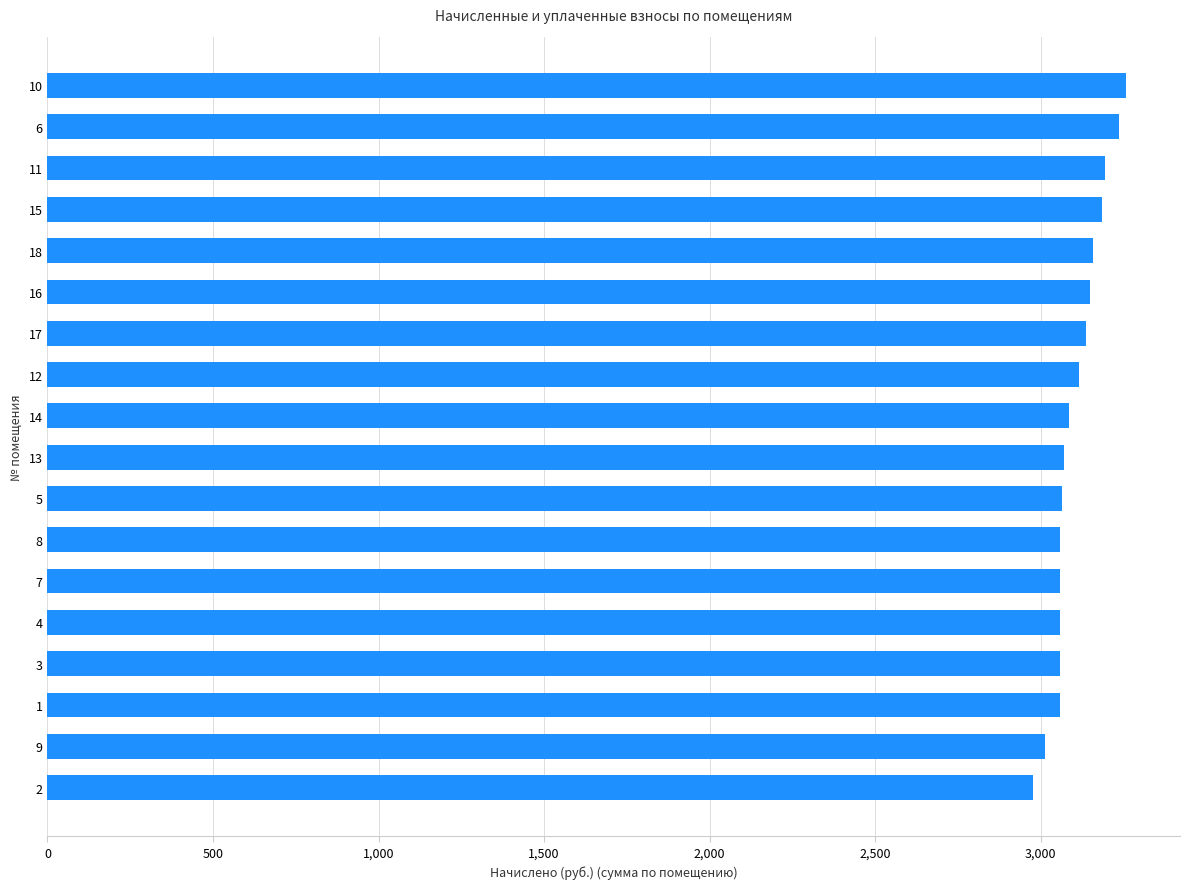

Is it true that the value at 2 is 1830.1?

False